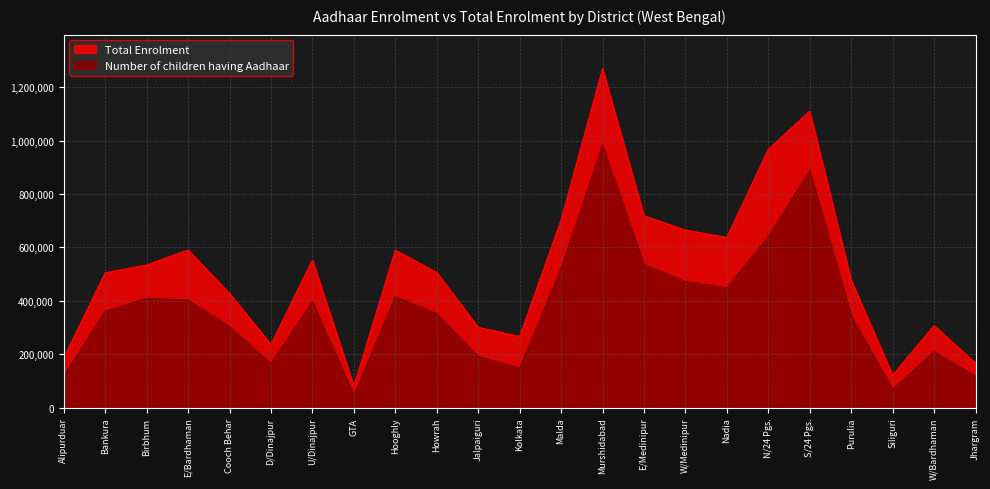

True or false: Number of children having Aadhaar and Total Enrolment intersect in this chart.

False